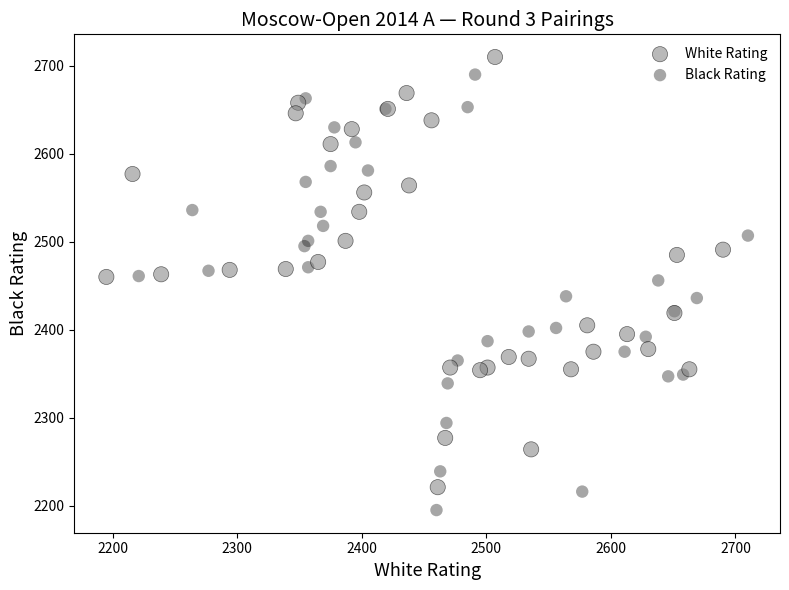

Which series has the widest spread of Y values?

Black Rating